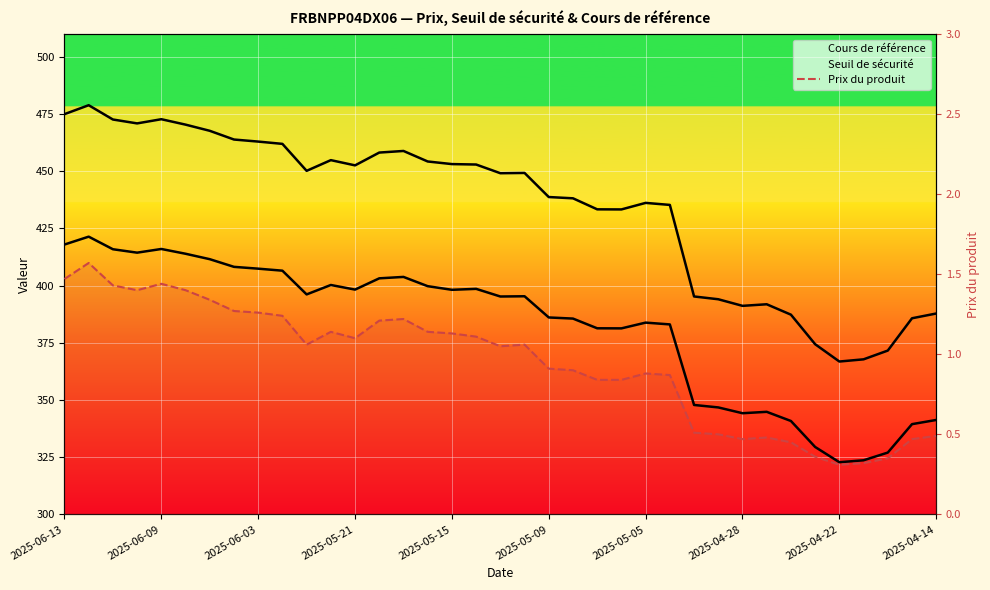

What is the difference between the maximum and second lowest values?

1.2